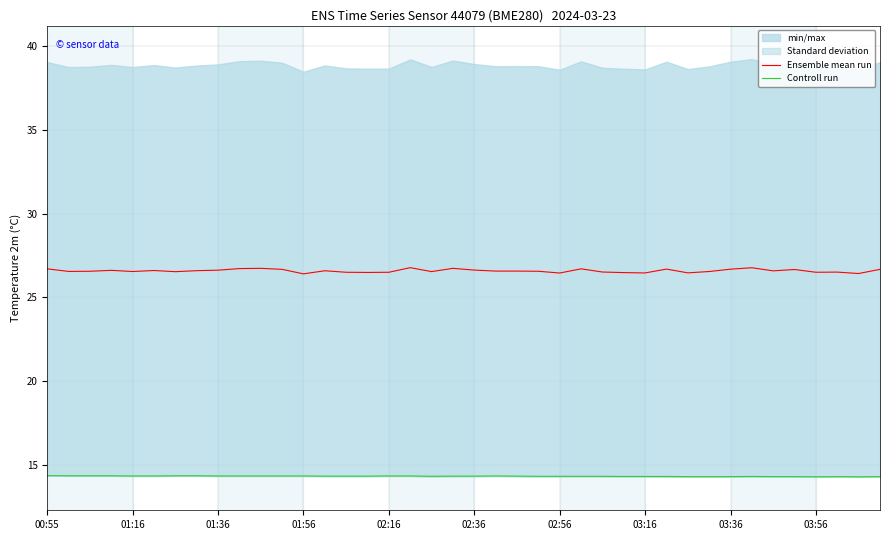

The value of Ensemble mean run at 01:56 is 8.9. True or false?

False